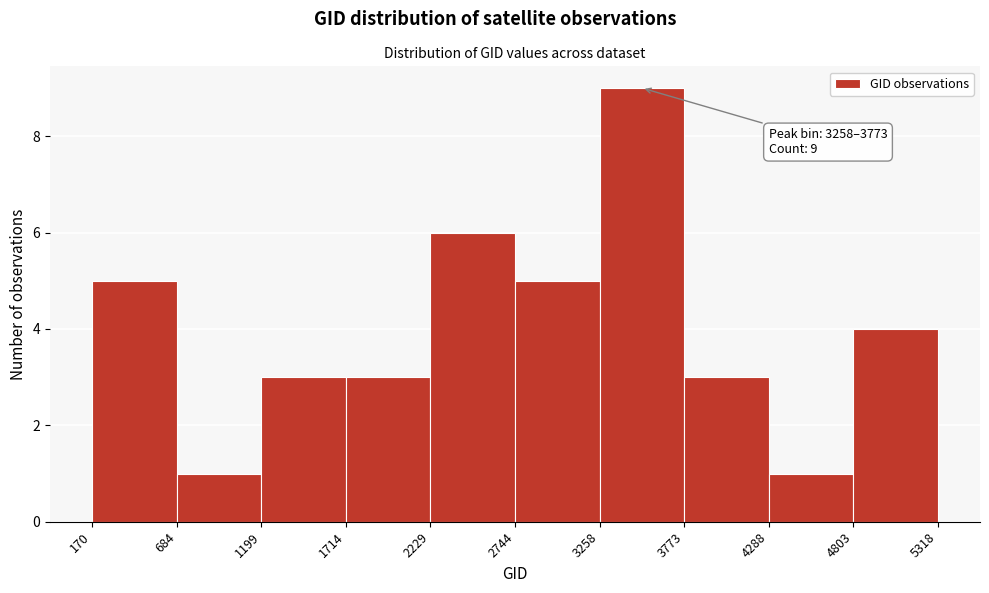

Over which range of the x-axis is the bar tallest?

3258 to 3773